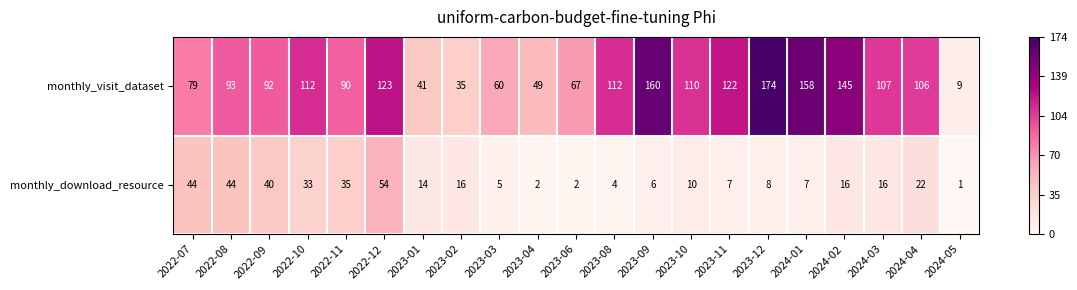

The monthly_download_resource series shows 55 at 2022-10. True or false?

False